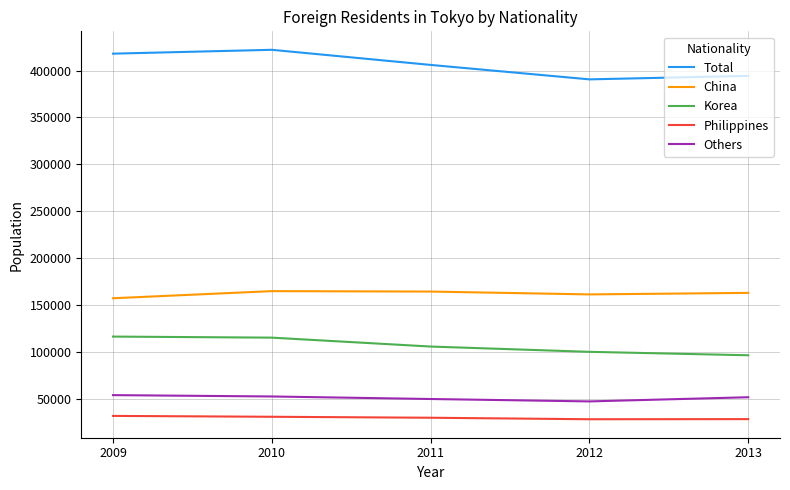

How many lines are shown in the chart?

5